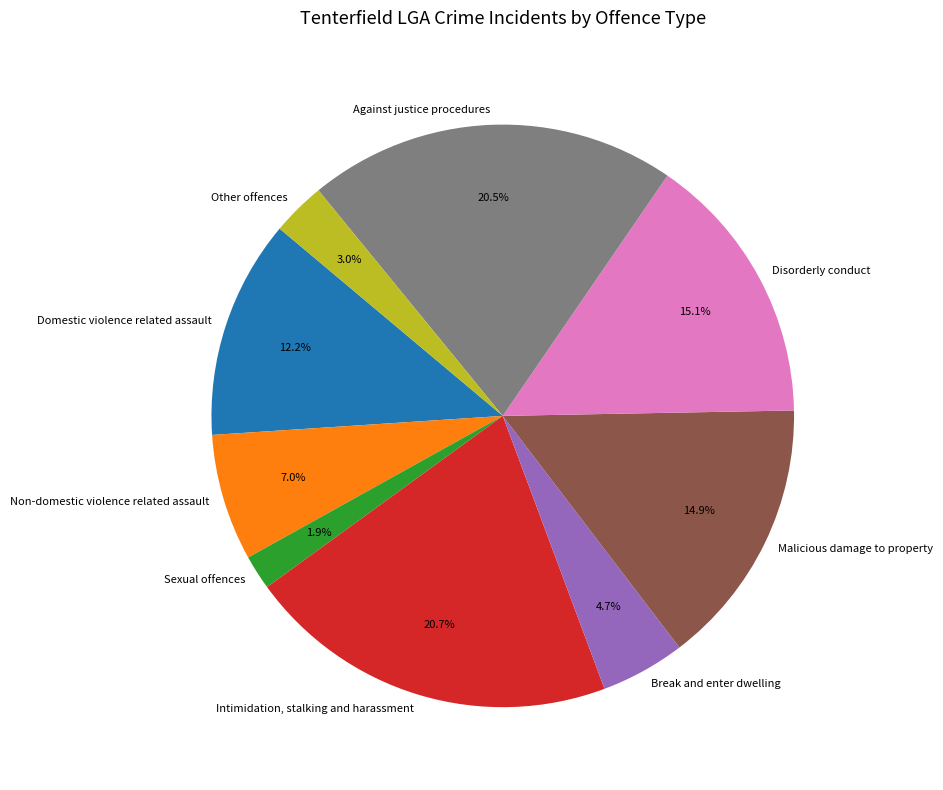

Which category has the smallest portion of the pie?

Sexual offences